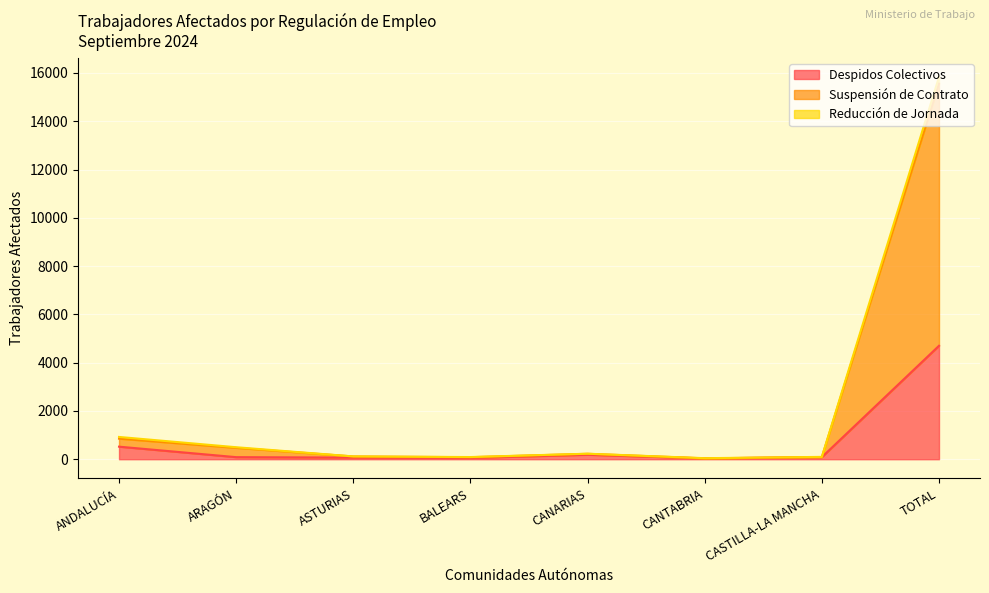

What are all the series names shown in the legend?

Despidos Colectivos, Suspensión de Contrato, Reducción de Jornada